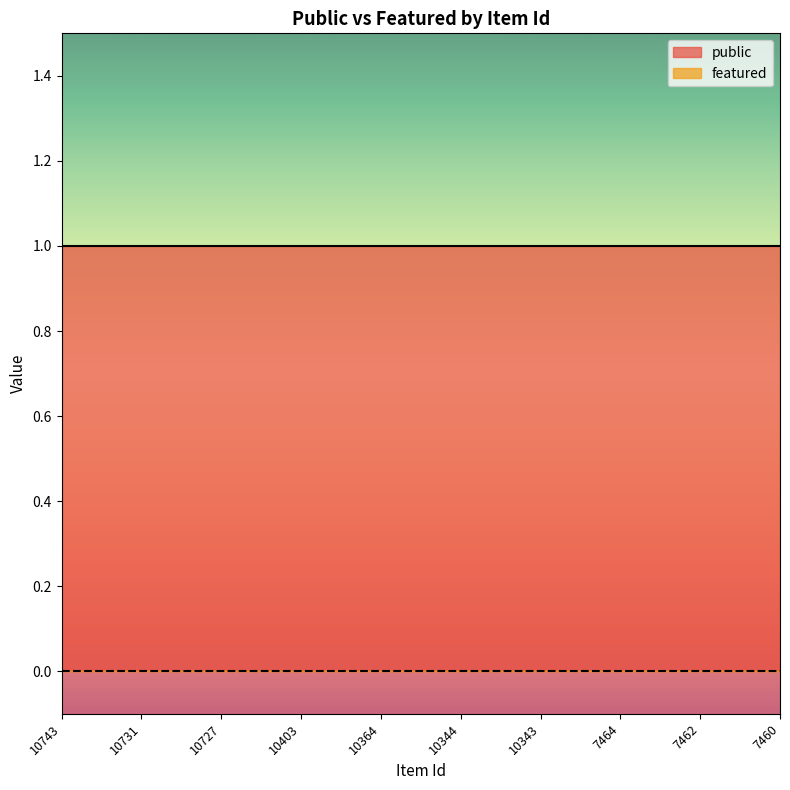

What is the value of the public point at the 7th from the left?

1